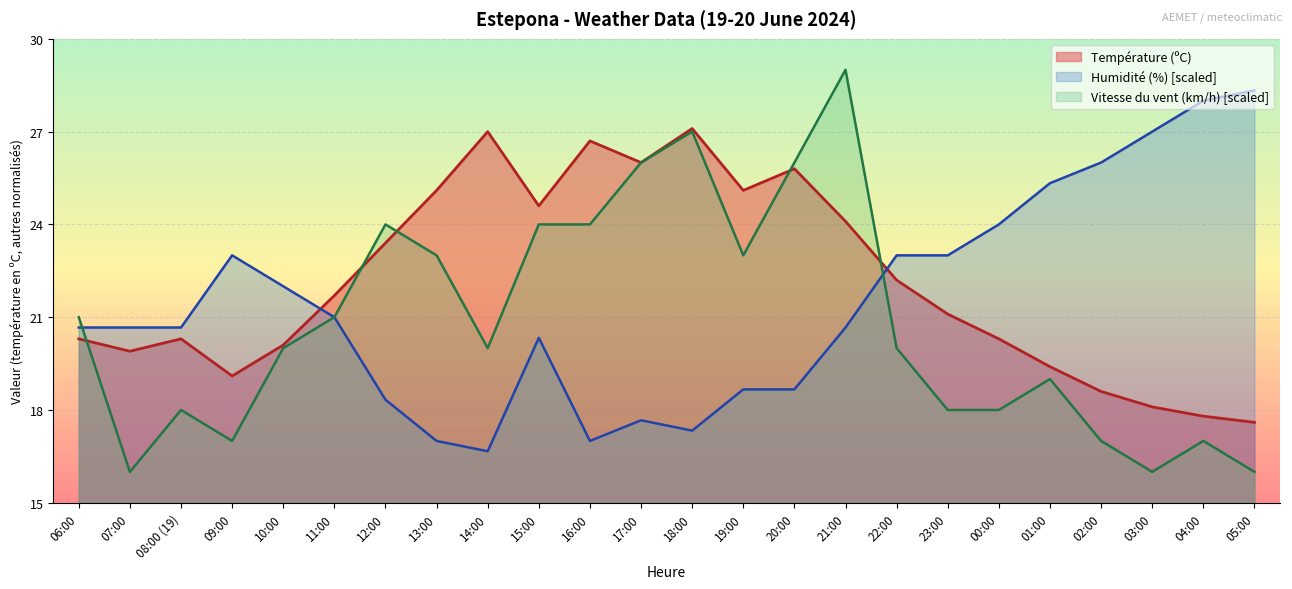

True or false: Humidité (%) and Vitesse du vent (km/h) cross at least once.

True